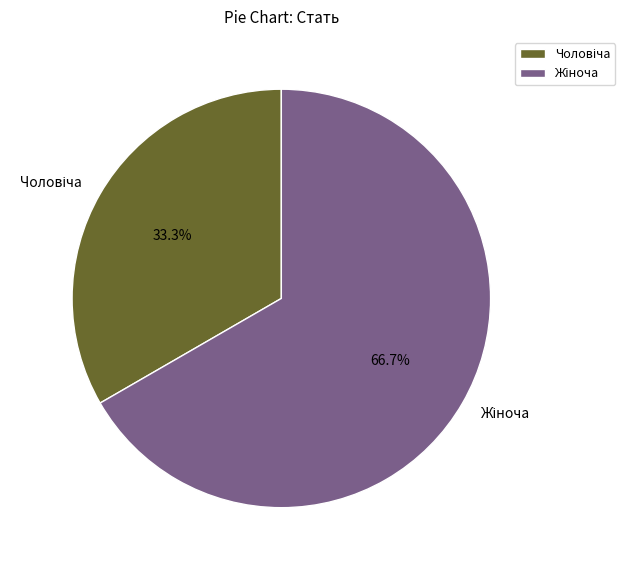

Does any single category account for the majority?

Yes